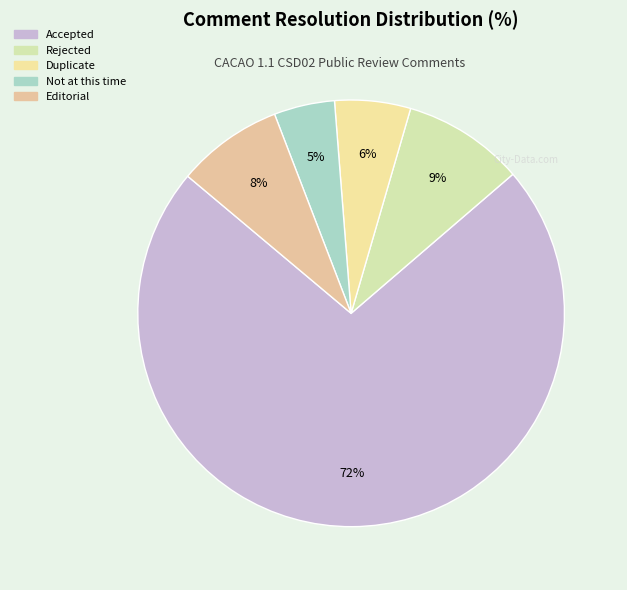

How many segments does this pie chart have?

5